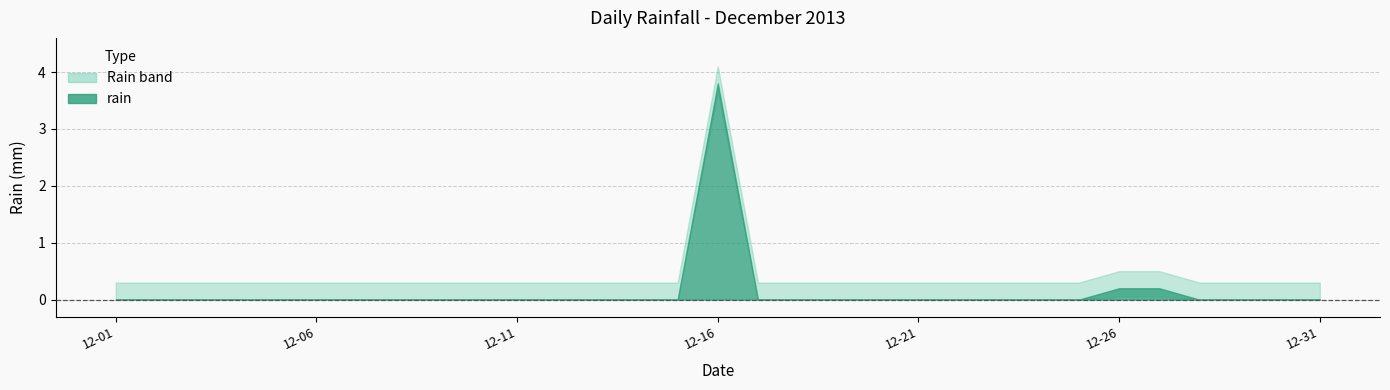

How many data points does each series have?

31